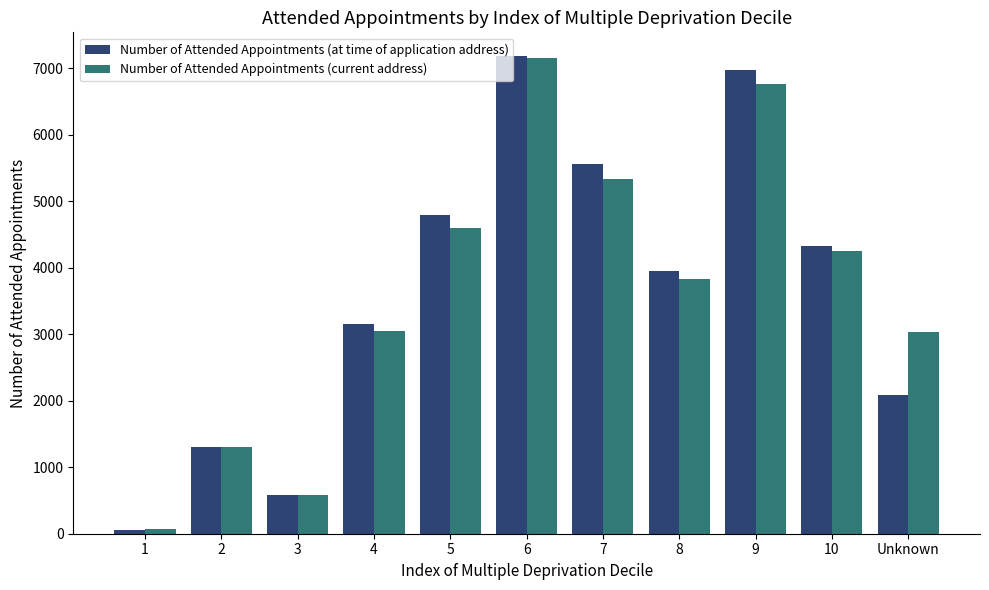

The value of Number of Attended Appointments (at time of application address) at 5 is 2693. True or false?

False